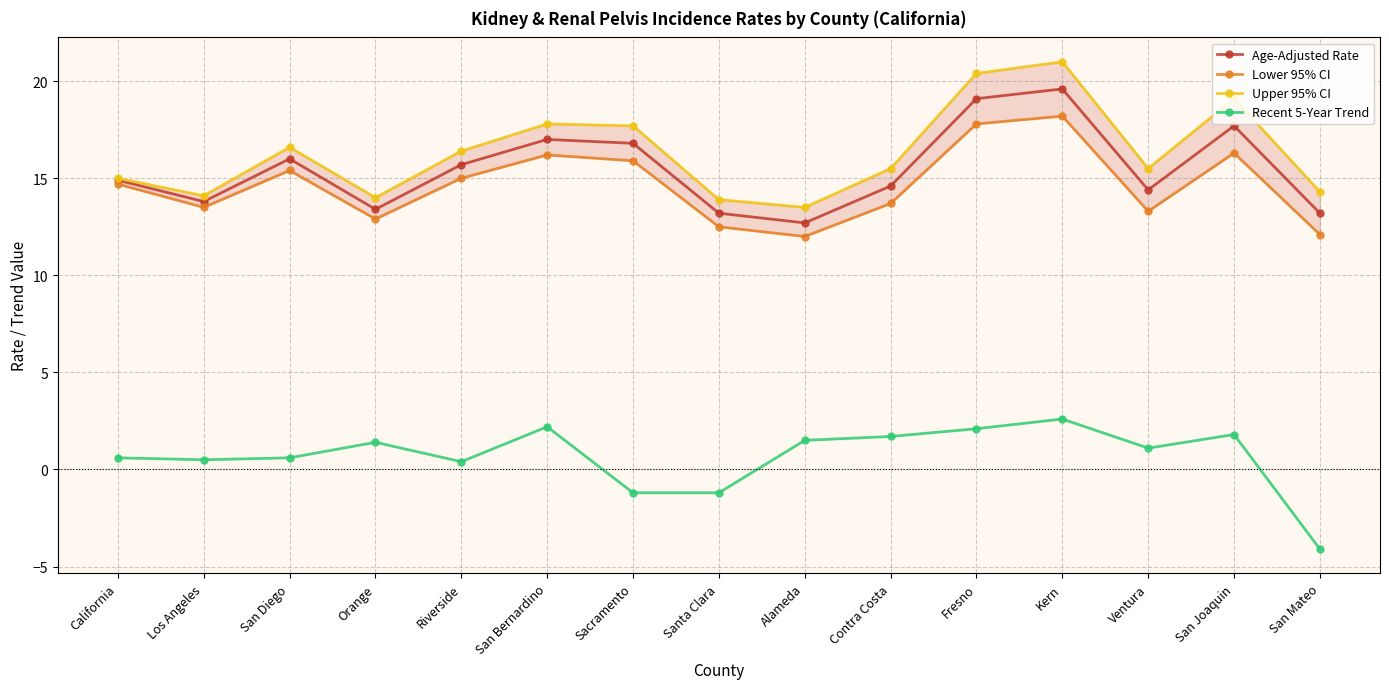

What is the total value across all series at Los Angeles?

41.9